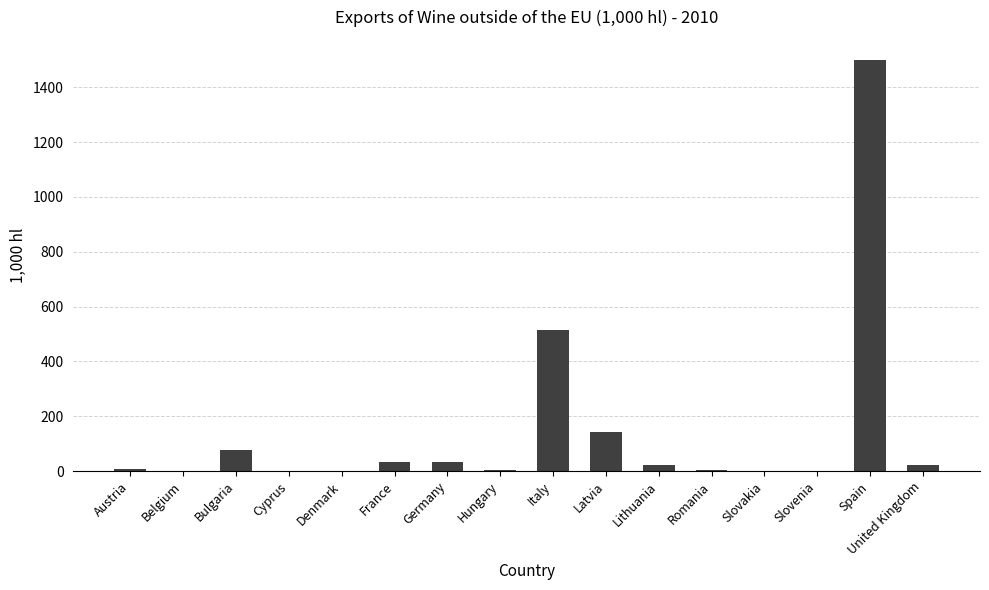

What is the sum of all values?

2368.4